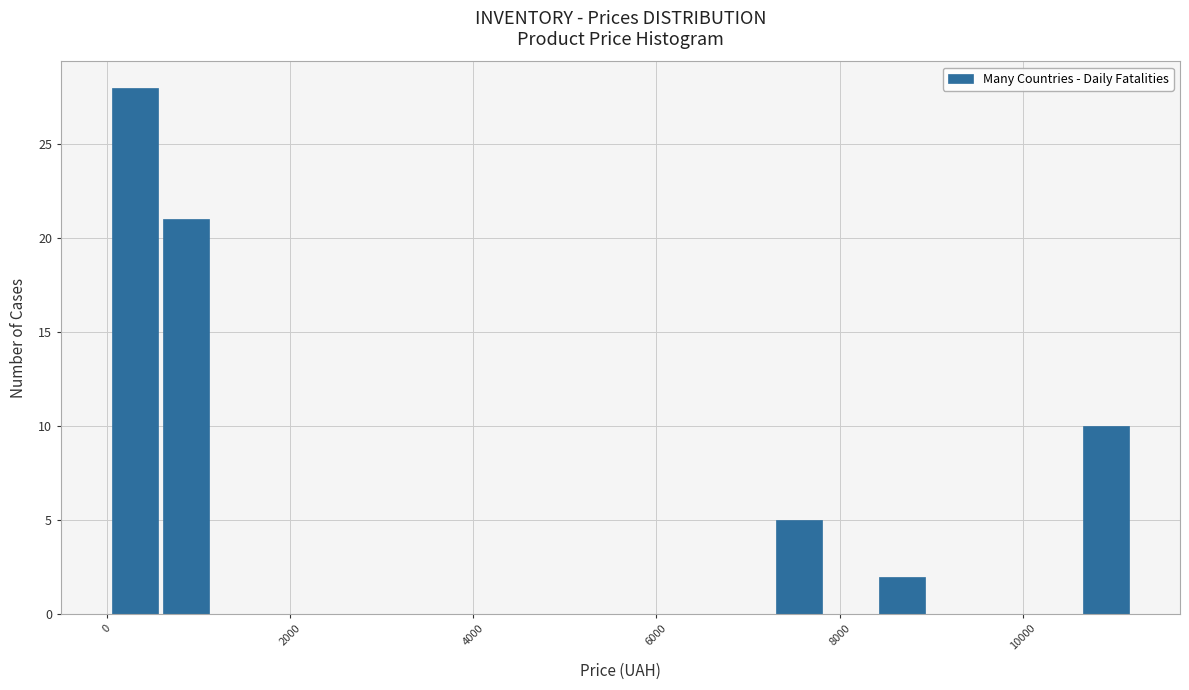

Around what value on the x-axis is the tallest bar? Give the approximate position of its centre, as read against the axis.

400